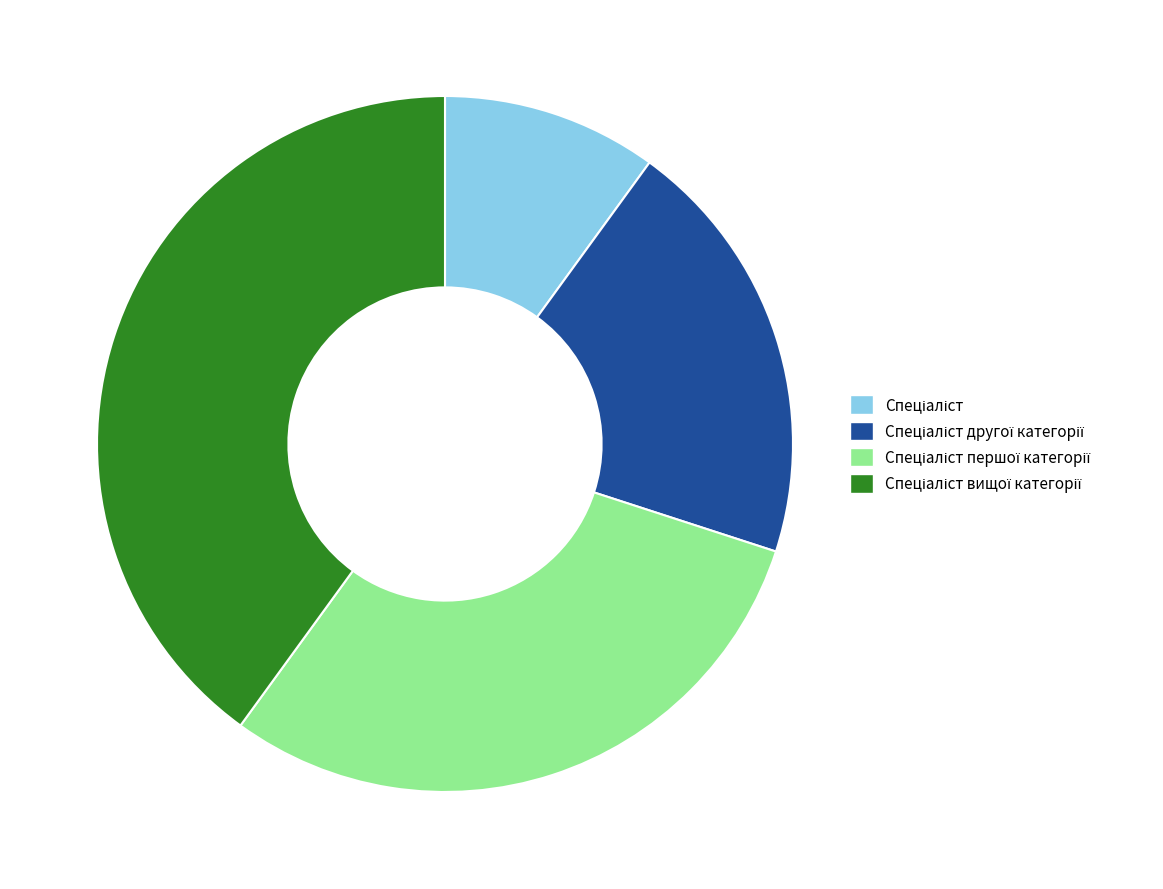

Does any single category account for the majority?

No